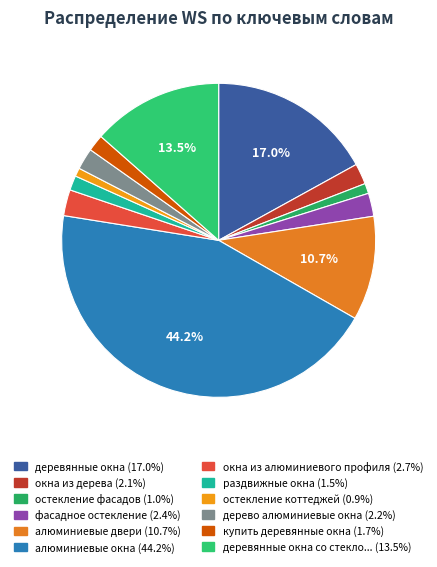

How many segments does this pie chart have?

12